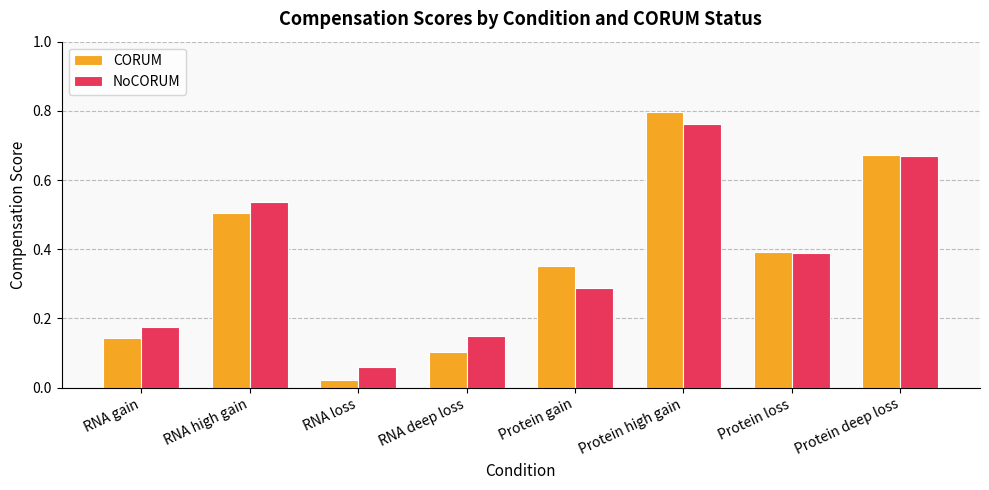

What is the difference between the second highest and minimum values in the CORUM series?

0.6